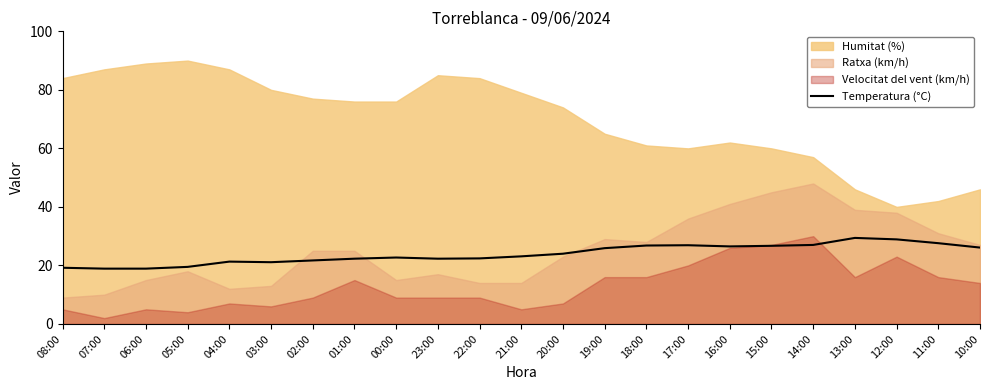

Does the chart display data point markers on the line(s)?

No